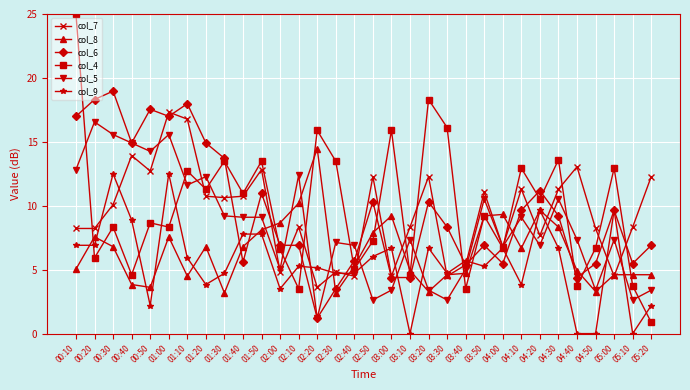

True or false: col_9 has a value of 9.6 at 04:20.

True